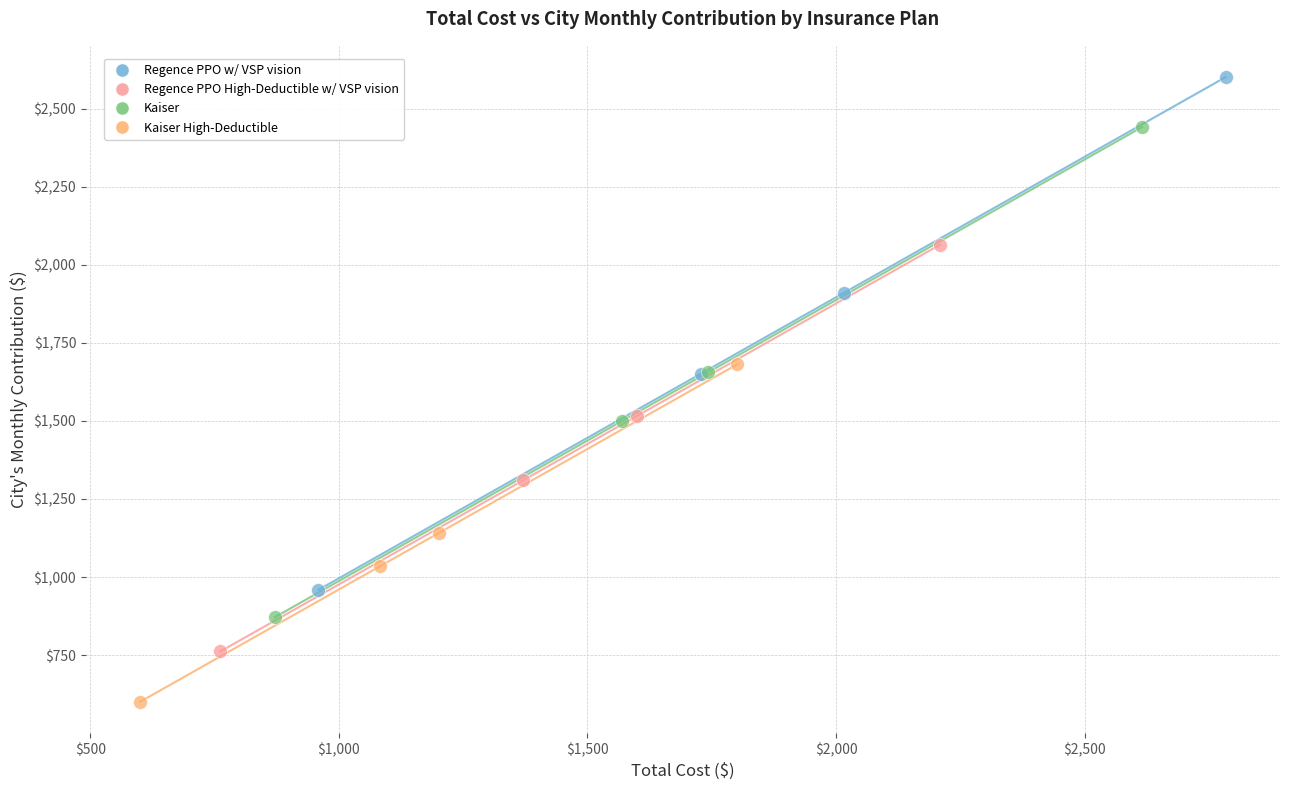

Which series has the largest Y range (max minus min)?

Regence PPO w/ VSP vision